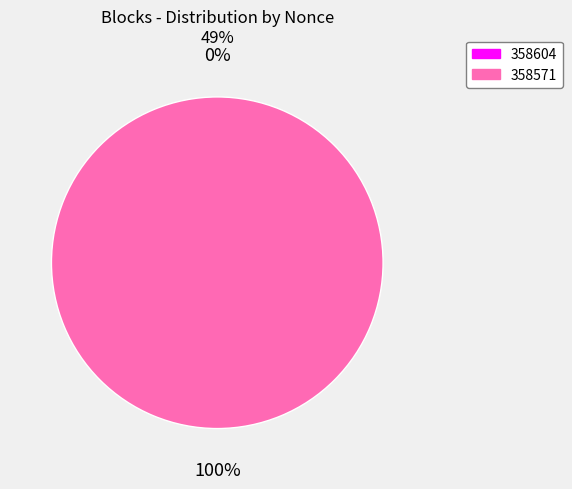

Rank the categories by value from lowest to highest.

358604, 358571